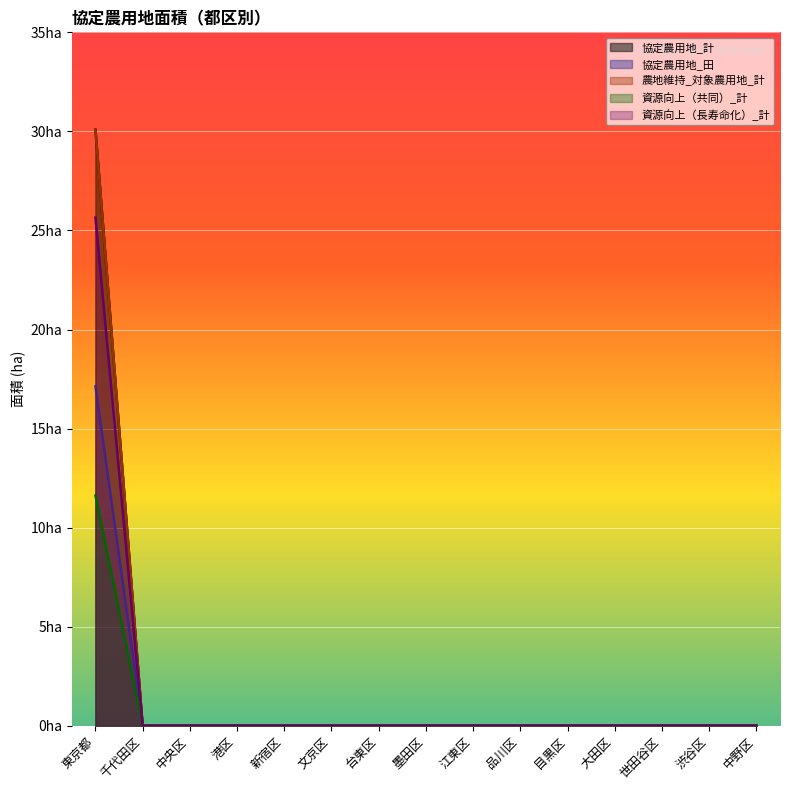

Which category has the lowest value across all series?

千代田区